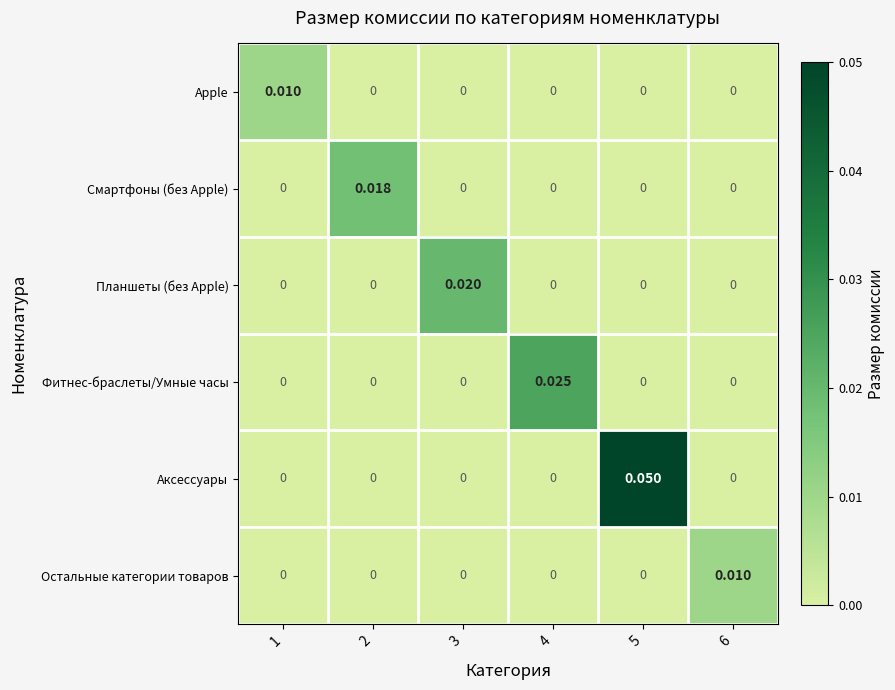

Which series has the widest spread of values?

Аксессуары